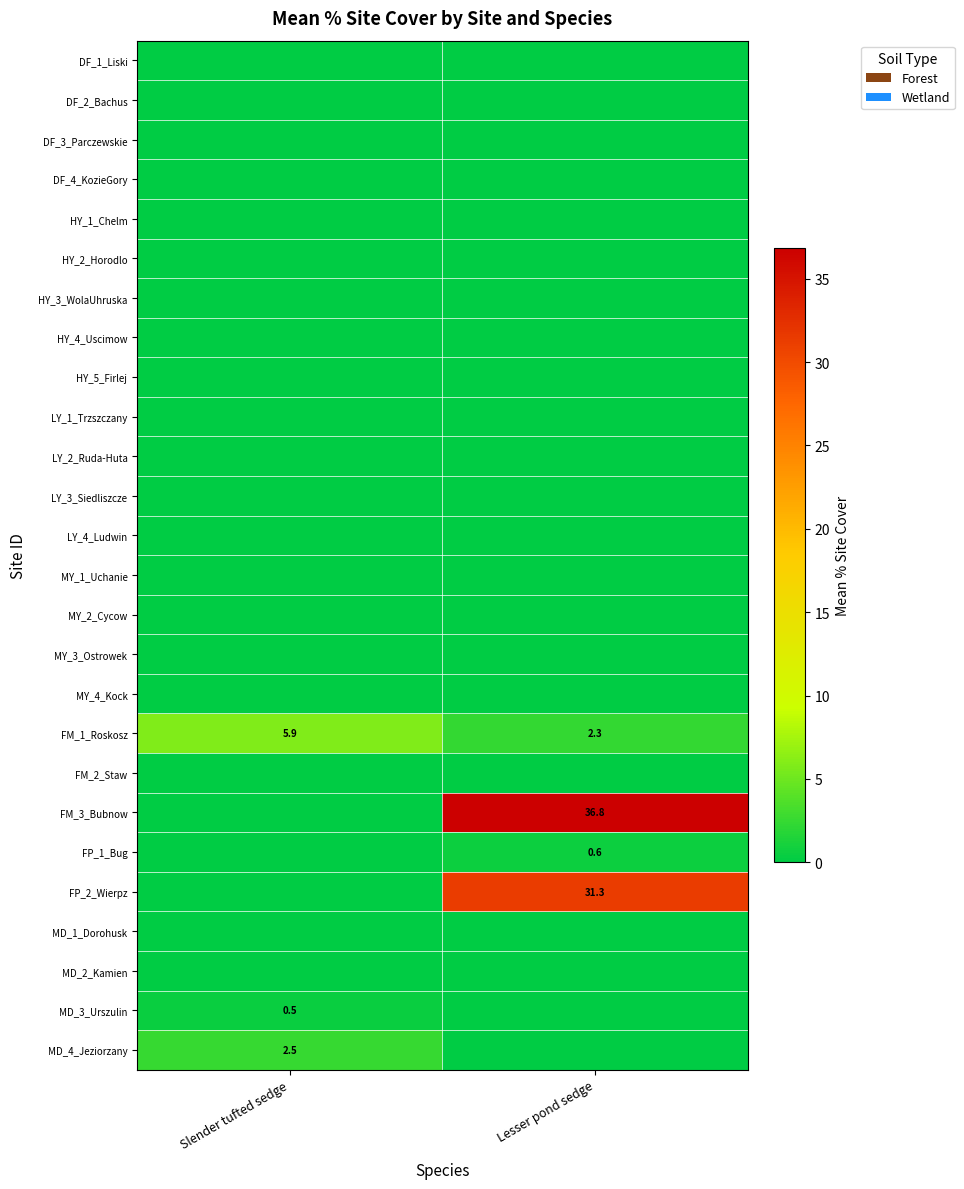

At which category does the chart reach its minimum across all series?

Slender tufted sedge